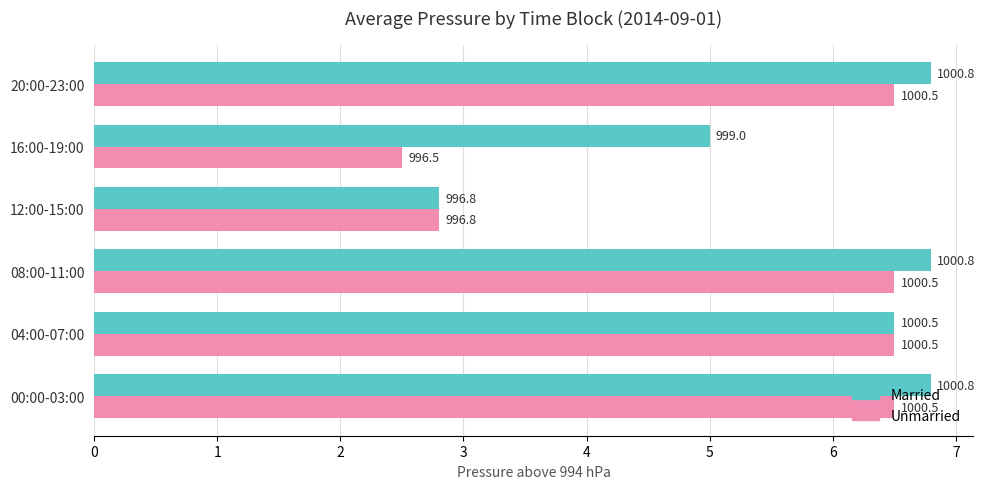

What are all the series names shown in the legend?

Married, Unmarried